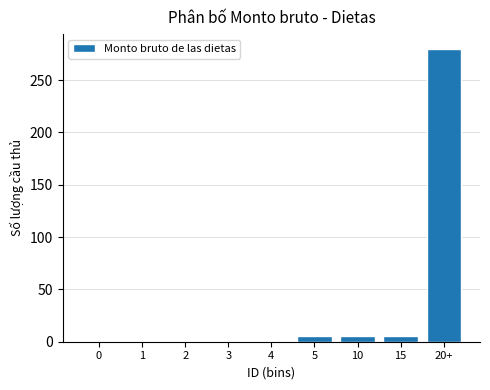

What is the greatest value displayed?

280